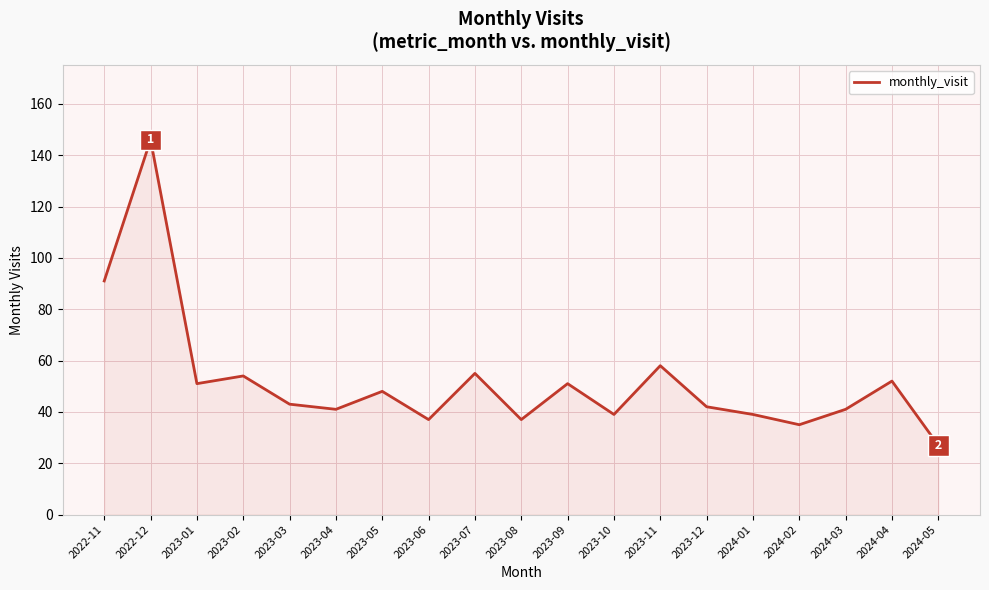

At which label is the value closest to 86?

2022-11